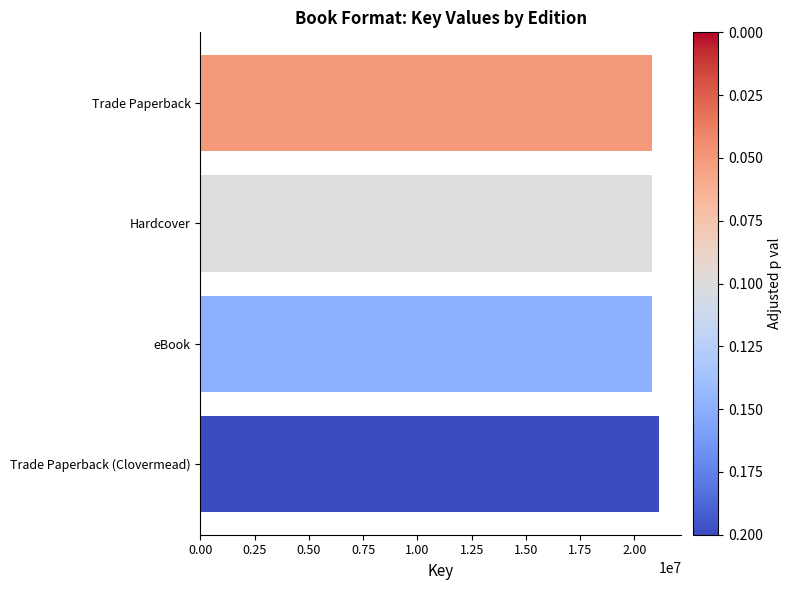

What is the label of the 2nd bar from the top?

Hardcover